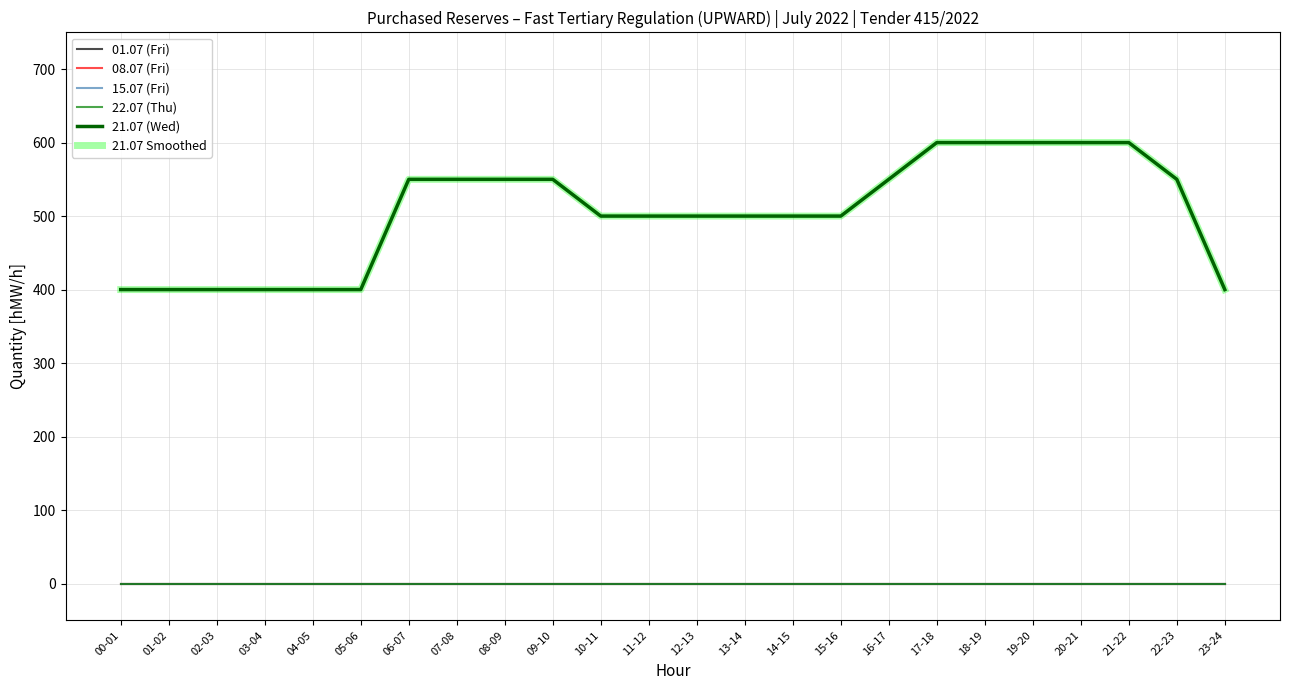

True or false: 21.07 Smoothed and 08.07 (Fri) intersect in this chart.

False